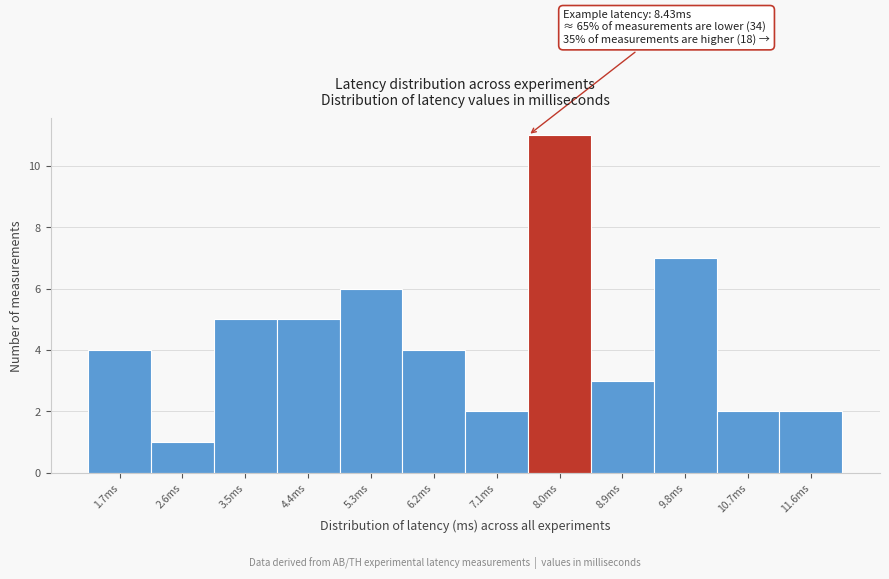

Reading left to right, list all the values displayed in this chart.

1.7ms=4	2.6ms=1	3.5ms=5	4.4ms=5	5.3ms=6	6.2ms=4	7.1ms=2	8.0ms=11	8.9ms=3	9.8ms=7	10.7ms=2	11.6ms=2